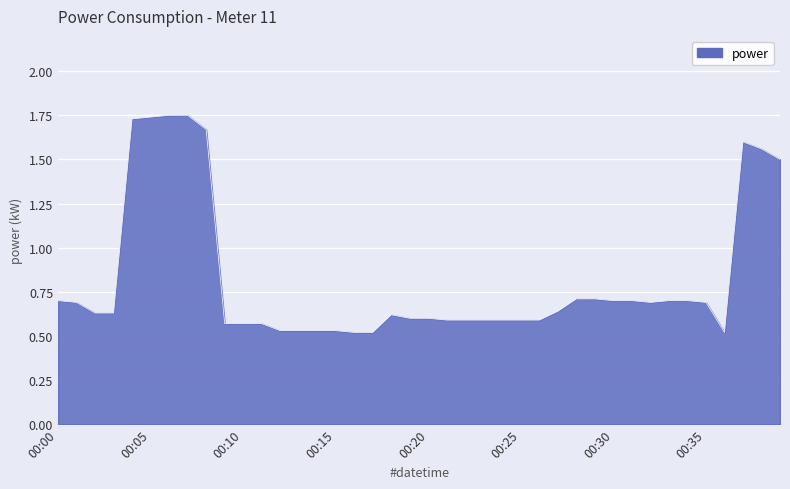

What is the difference between the maximum and minimum values?

1.2